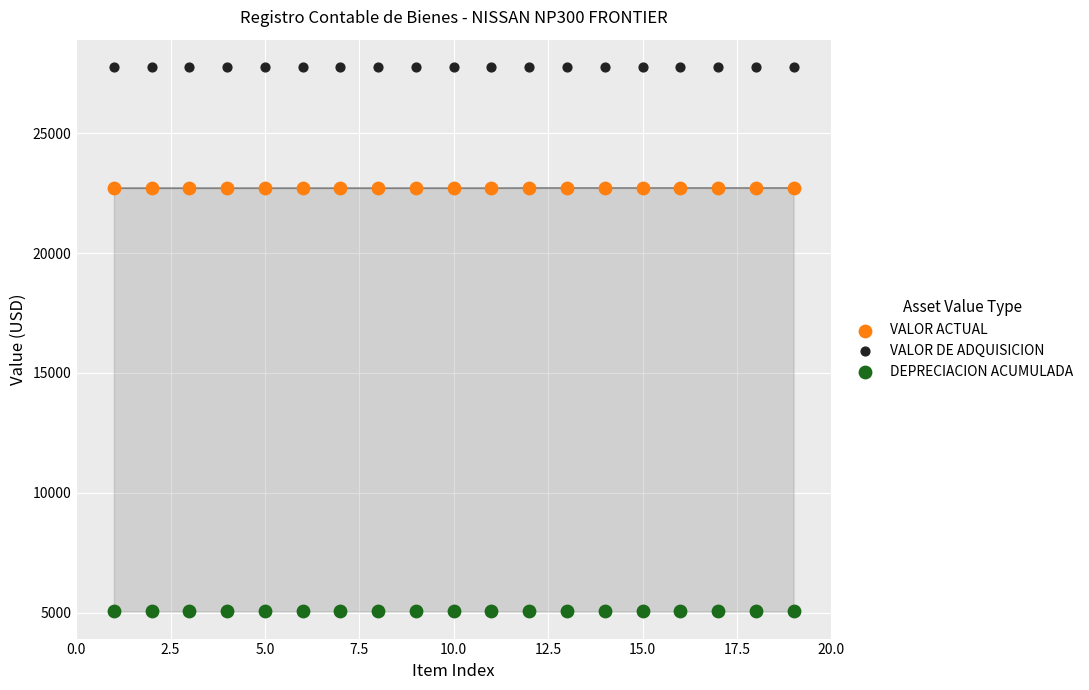

Which series reaches the maximum Y coordinate?

VALOR DE ADQUISICION